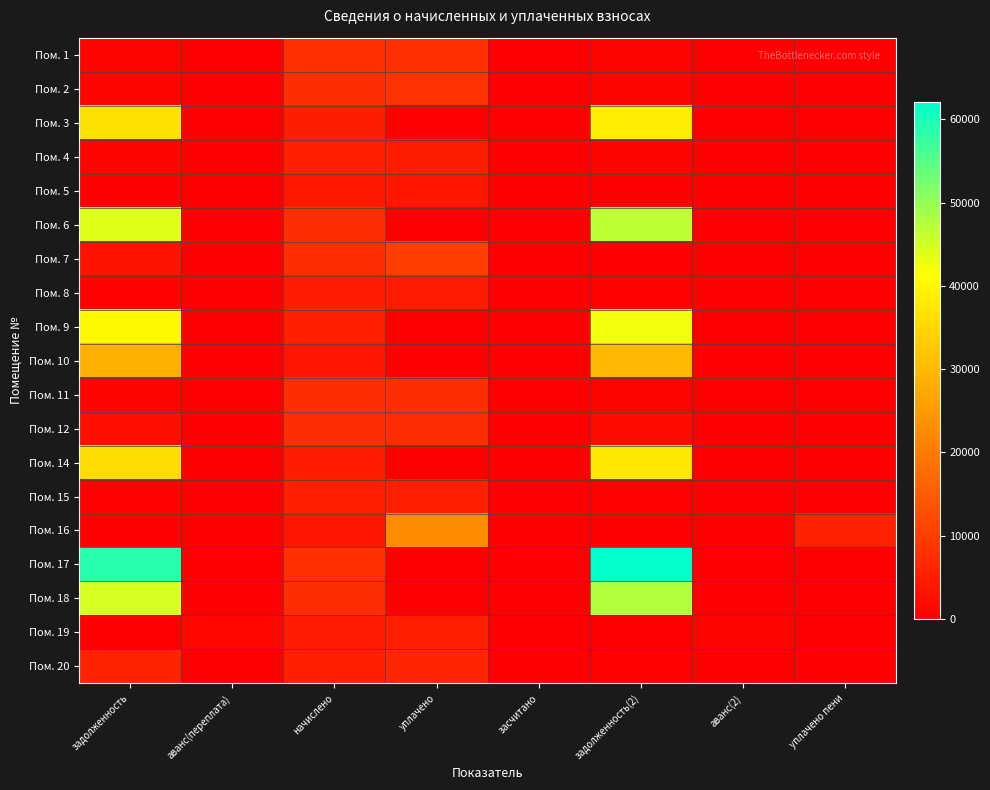

Reading left to right, extract all data points from this chart.

Пом. 1: задолженность=643.5	аванс(переплата)=0.0	начислено=7722.4	уплачено=7652.8	засчитано=0.0	задолженность(2)=643.5	аванс(2)=0.0	уплачено пени=0.0
Пом. 2: задолженность=633.2	аванс(переплата)=0.0	начислено=7599.0	уплачено=8163.8	засчитано=0.0	задолженность(2)=633.2	аванс(2)=0.0	уплачено пени=0.7
Пом. 3: задолженность=36499.2	аванс(переплата)=0.0	начислено=4741.0	уплачено=0.0	засчитано=0.0	задолженность(2)=38481.5	аванс(2)=0.0	уплачено пени=0.0
Пом. 4: задолженность=824.6	аванс(переплата)=0.0	начислено=5379.8	уплачено=4798.1	засчитано=0.0	задолженность(2)=824.6	аванс(2)=0.0	уплачено пени=0.0
Пом. 5: задолженность=315.7	аванс(переплата)=0.0	начислено=3788.3	уплачено=3754.1	засчитано=0.0	задолженность(2)=315.7	аванс(2)=0.0	уплачено пени=1.2
Пом. 6: задолженность=43746.1	аванс(переплата)=0.0	начислено=7621.4	уплачено=0.0	засчитано=0.0	задолженность(2)=46645.0	аванс(2)=0.0	уплачено пени=0.0
Пом. 7: задолженность=3144.2	аванс(переплата)=0.0	начислено=7486.9	уплачено=10269.1	засчитано=0.0	задолженность(2)=0.0	аванс(2)=0.0	уплачено пени=115.1
Пом. 8: задолженность=385.7	аванс(переплата)=0.0	начислено=4628.9	уплачено=4587.2	засчитано=0.0	задолженность(2)=385.7	аванс(2)=0.0	уплачено пени=0.7
Пом. 9: задолженность=40382.1	аванс(переплата)=0.0	начислено=5245.3	уплачено=0.0	засчитано=0.0	задолженность(2)=42575.2	аванс(2)=0.0	уплачено пени=0.0
Пом. 10: задолженность=28559.8	аванс(переплата)=0.0	начислено=3709.8	уплачено=0.0	засчитано=0.0	задолженность(2)=30110.9	аванс(2)=0.0	уплачено пени=0.0
Пом. 11: задолженность=623.0	аванс(переплата)=0.0	начислено=7475.8	уплачено=7408.4	засчитано=0.0	задолженность(2)=623.0	аванс(2)=0.0	уплачено пени=0.0
Пом. 12: задолженность=2541.8	аванс(переплата)=0.0	начислено=7554.2	уплачено=7230.6	засчитано=0.0	задолженность(2)=1946.3	аванс(2)=0.0	уплачено пени=197.4
Пом. 14: задолженность=35714.9	аванс(переплата)=0.0	начислено=4640.2	уплачено=0.0	засчитано=0.0	задолженность(2)=37663.2	аванс(2)=0.0	уплачено пени=0.0
Пом. 15: задолженность=439.9	аванс(переплата)=0.0	начислено=5278.9	уплачено=5231.4	засчитано=0.0	задолженность(2)=439.9	аванс(2)=0.0	уплачено пени=0.0
Пом. 16: задолженность=310.1	аванс(переплата)=0.0	начислено=3721.1	уплачено=22769.0	засчитано=0.0	задолженность(2)=311.1	аванс(2)=0.0	уплачено пени=5456.6
Пом. 17: задолженность=58846.6	аванс(переплата)=0.0	начислено=7643.9	уплачено=0.0	засчитано=0.0	задолженность(2)=62042.6	аванс(2)=0.0	уплачено пени=0.0
Пом. 18: задолженность=44693.7	аванс(переплата)=0.0	начислено=7543.0	уплачено=302.0	засчитано=0.0	задолженность(2)=47552.2	аванс(2)=0.0	уплачено пени=0.0
Пом. 19: задолженность=0.0	аванс(переплата)=1180.2	начислено=4651.3	уплачено=5098.4	засчитано=0.0	задолженность(2)=0.0	аванс(2)=793.3	уплачено пени=0.0
Пом. 20: задолженность=5738.4	аванс(переплата)=0.0	начислено=5256.6	уплачено=6381.3	засчитано=0.0	задолженность(2)=438.1	аванс(2)=0.0	уплачено пени=272.1